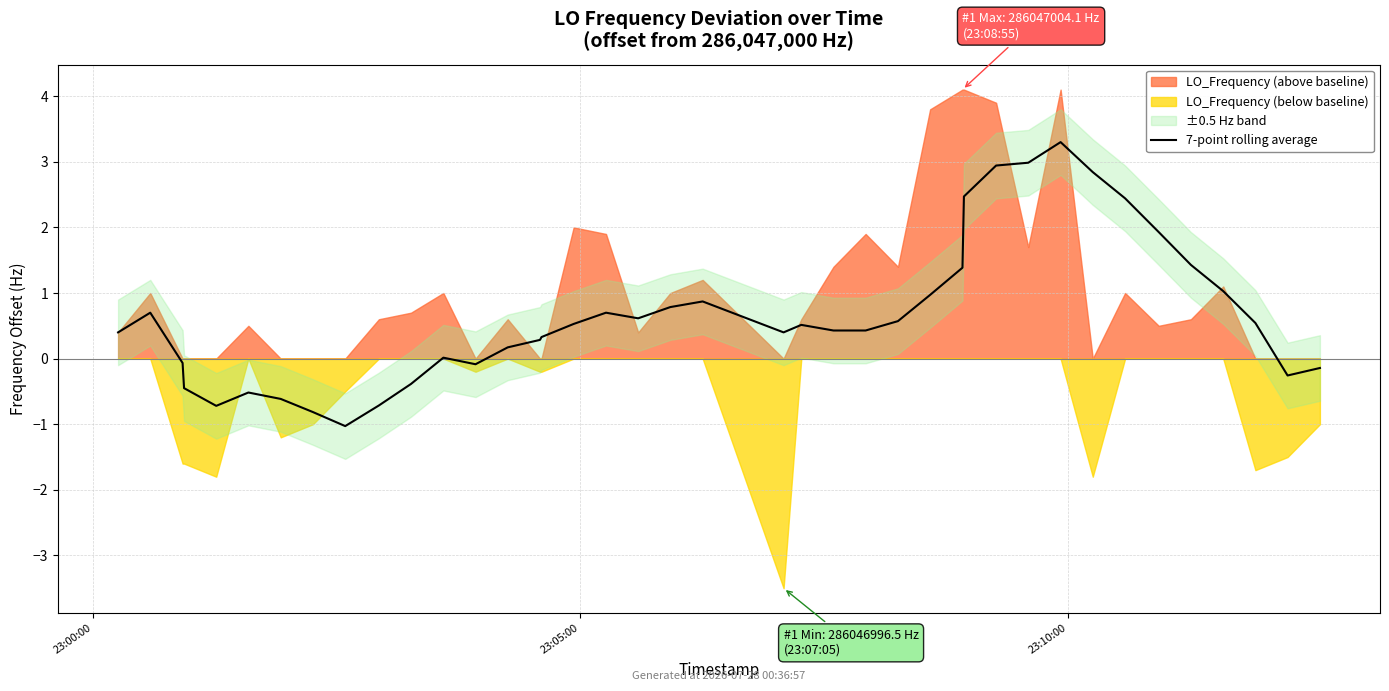

True or false: the data shows 0.6 at 25.

True